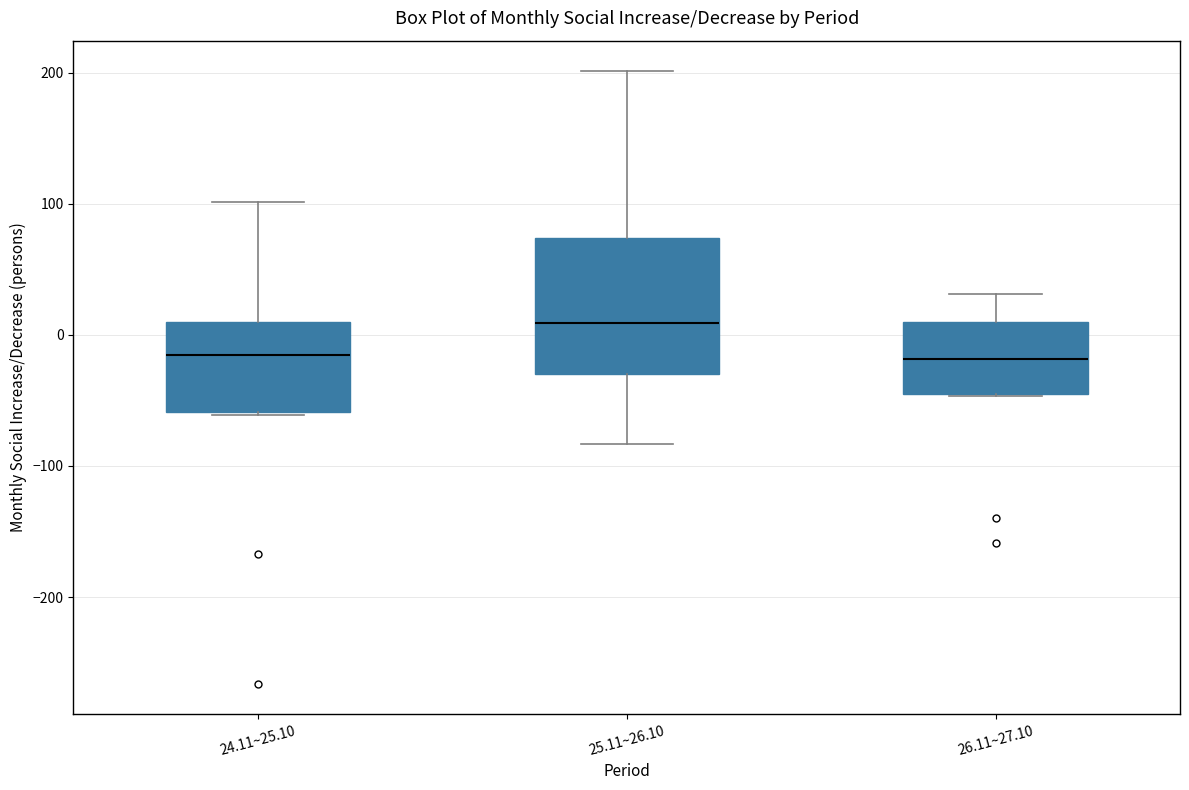

Reading left to right, transcribe this box plot: for each box, give where its median line is, the range the box spans, and where its two whiskers end, as read against the y-axis. The values are not printed on the chart, so give them approximately, as read against the axis.

24.11~25.10: median -20, box -60 to 10, whiskers -60 to 100
25.11~26.10: median 10, box -30 to 70, whiskers -80 to 200
26.11~27.10: median -20, box -50 to 10, whiskers -50 to 30